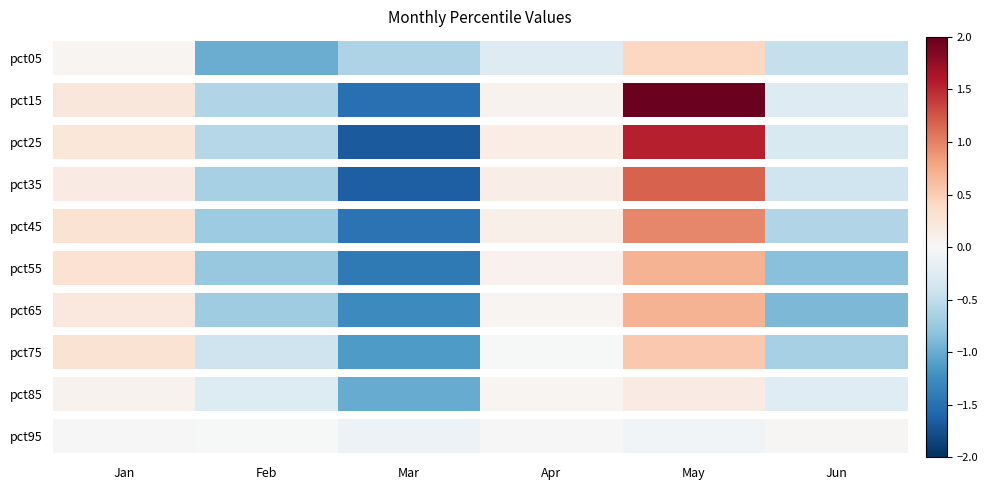

Reading right to left, list all the values displayed in this chart.

Jan: pct95=0.0	pct85=0.1	pct75=0.3	pct65=0.2	pct55=0.3	pct45=0.3	pct35=0.2	pct25=0.2	pct15=0.2	pct05=0.0
Feb: pct95=-0.0	pct85=-0.3	pct75=-0.4	pct65=-0.7	pct55=-0.8	pct45=-0.7	pct35=-0.7	pct25=-0.6	pct15=-0.6	pct05=-1.0
Mar: pct95=-0.1	pct85=-1.0	pct75=-1.1	pct65=-1.3	pct55=-1.4	pct45=-1.5	pct35=-1.6	pct25=-1.7	pct15=-1.5	pct05=-0.6
Apr: pct95=0.0	pct85=0.0	pct75=-0.0	pct65=0.0	pct55=0.1	pct45=0.1	pct35=0.1	pct25=0.1	pct15=0.1	pct05=-0.3
May: pct95=-0.1	pct85=0.2	pct75=0.5	pct65=0.7	pct55=0.7	pct45=1.0	pct35=1.2	pct25=1.6	pct15=2.0	pct05=0.4
Jun: pct95=0.0	pct85=-0.2	pct75=-0.7	pct65=-0.9	pct55=-0.8	pct45=-0.6	pct35=-0.4	pct25=-0.3	pct15=-0.3	pct05=-0.5